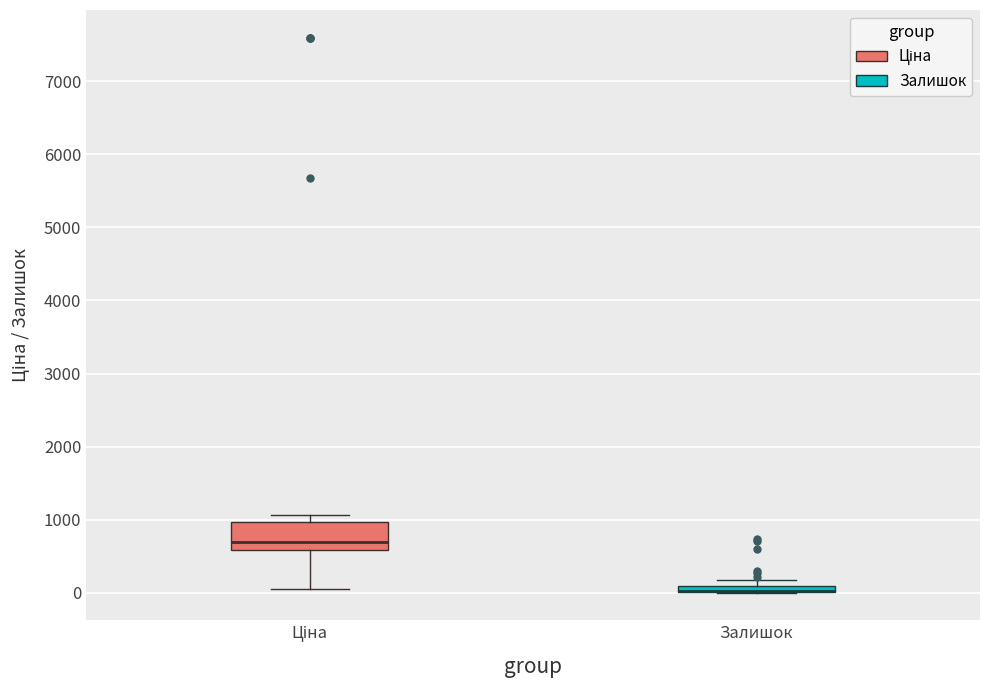

Comparing the boxes themselves (not the whiskers), which one is the tallest?

Ціна